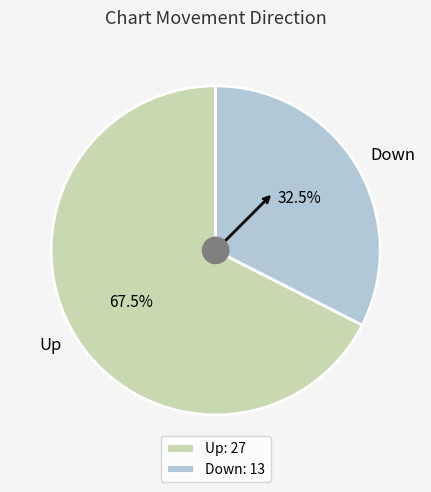

What is the ratio of the value at Up to the value at Down?

2.1